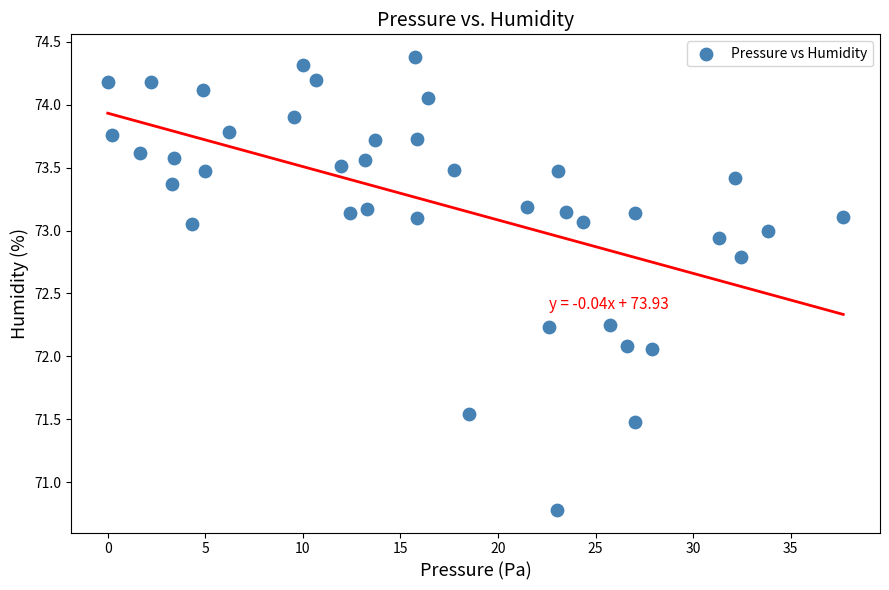

What is the range of X values (max minus min)?

37.7